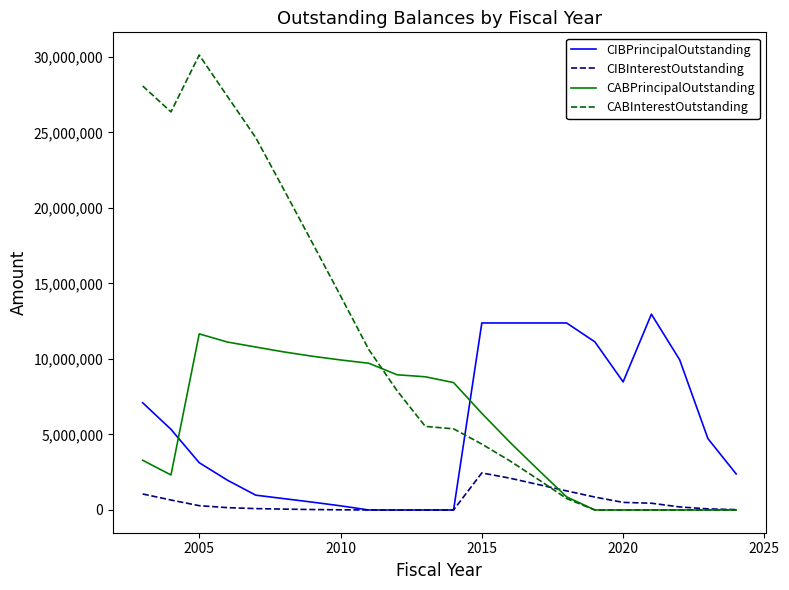

Which series has the widest spread of values?

CABInterestOutstanding